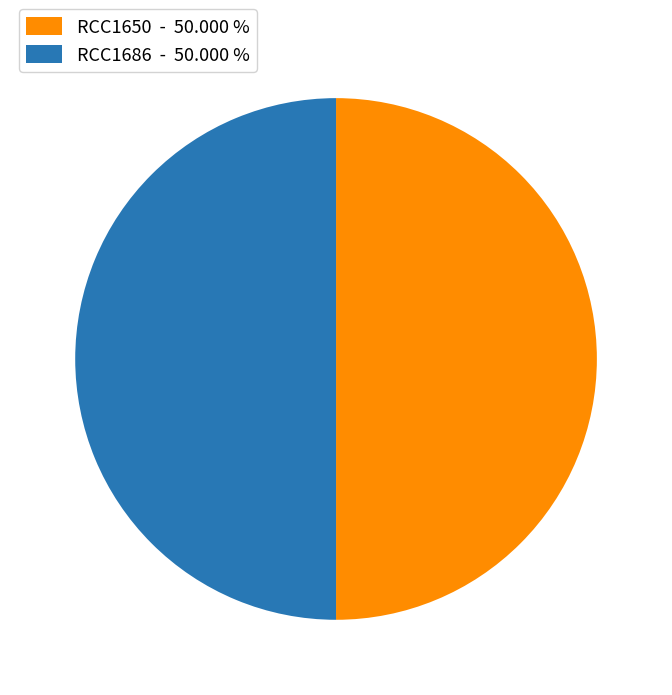

Approximately how many times larger is the value at RCC1686 compared to RCC1650?

1.0